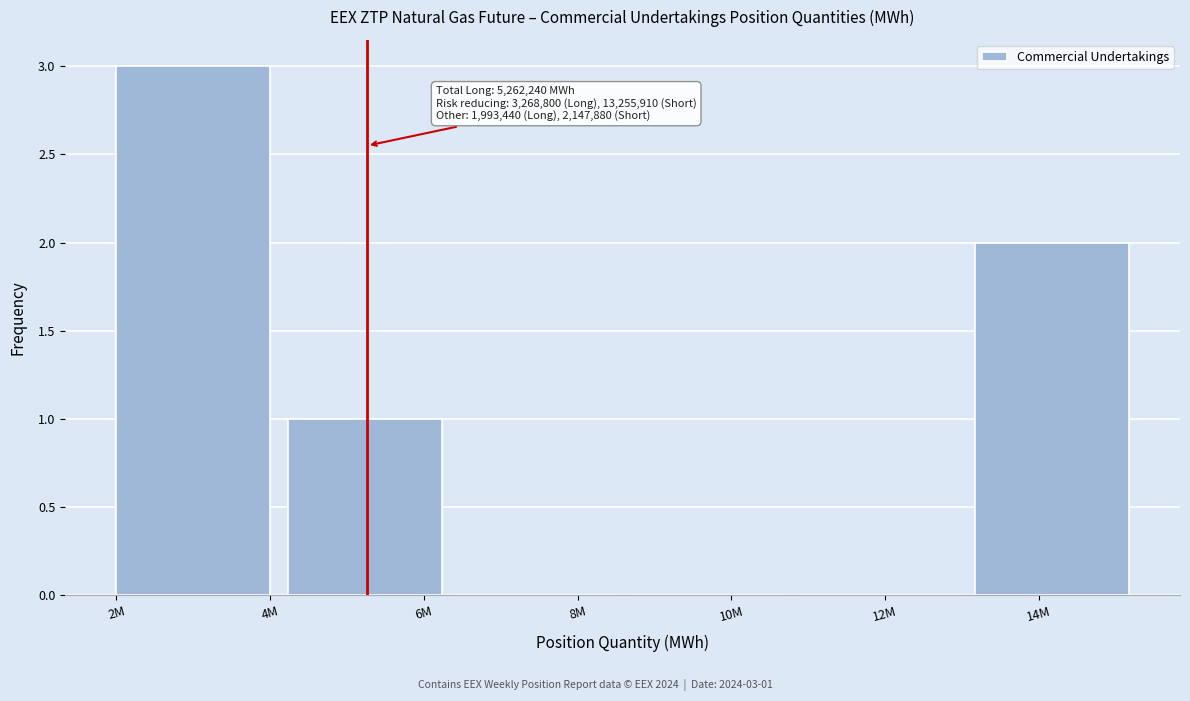

Reading left to right, extract all data points from this chart.

2M=3	6M=1	8M=0	10M=0	12M=0	14M=2